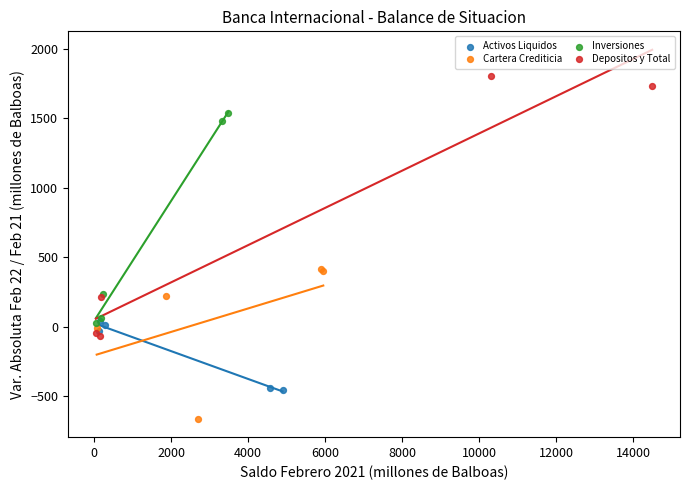

Which series has the largest Y range (max minus min)?

Depositos y Total